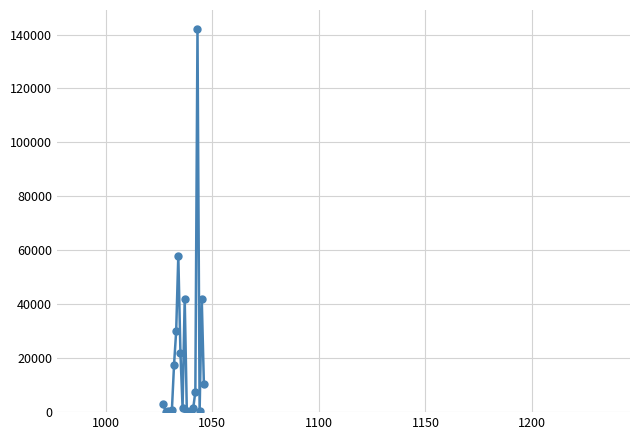

What is the greatest value displayed?

142000.0